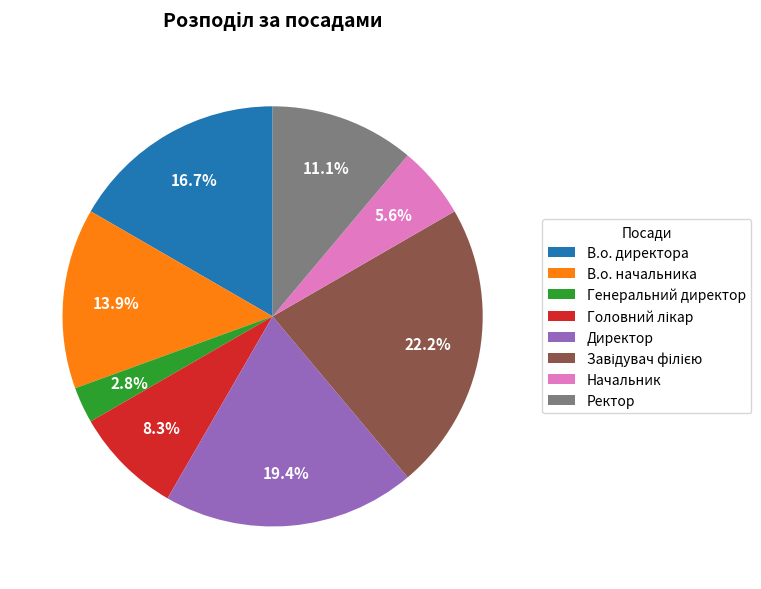

Is there a majority slice in this chart?

No